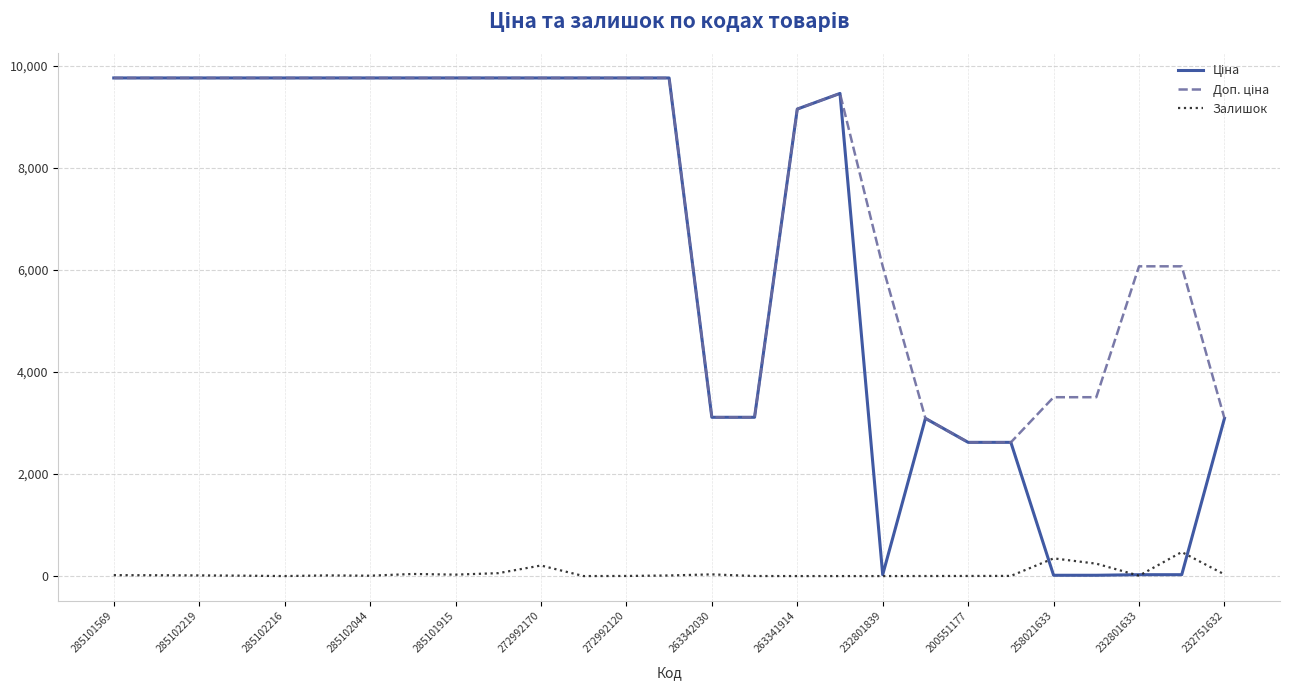

What is the maximum value shown in the chart?

9764.4